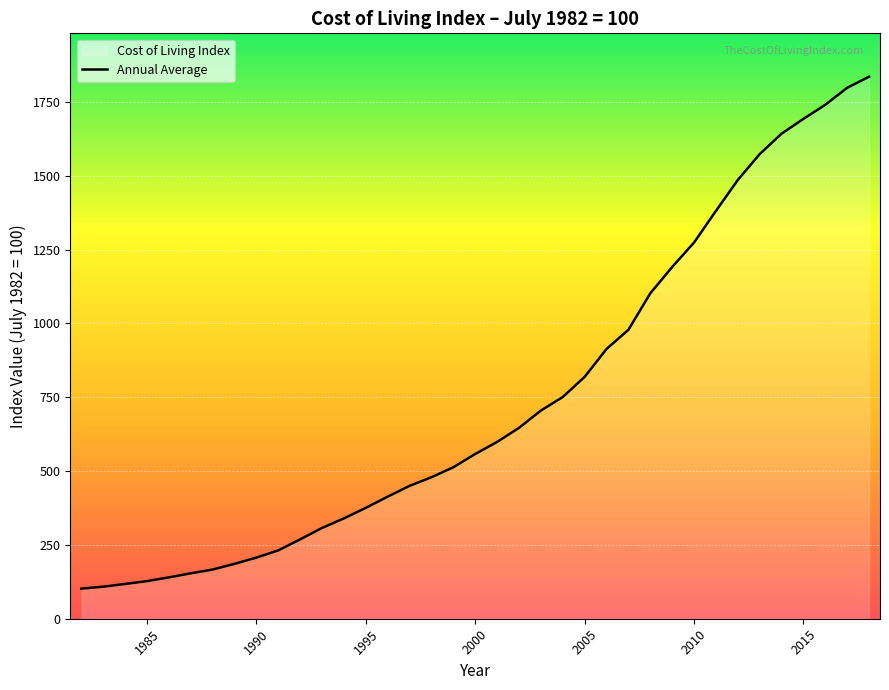

What is the difference between the maximum and minimum values?

1733.4